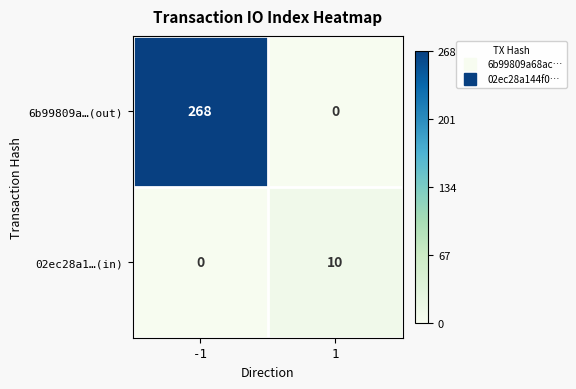

Count the number of data series in this chart.

2